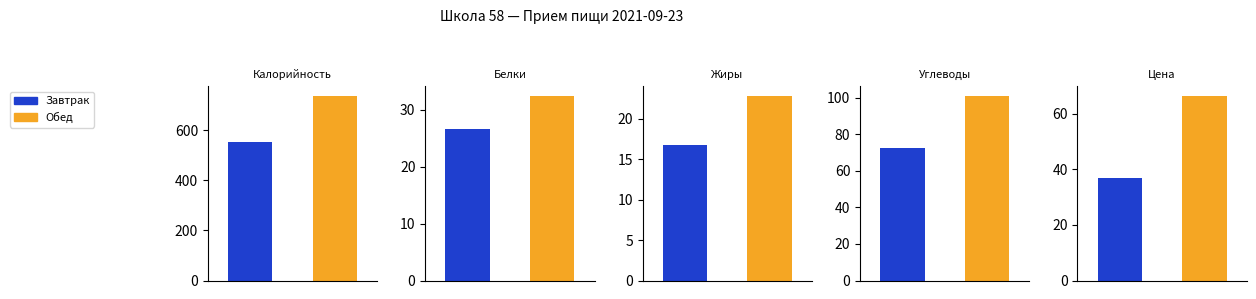

True or false: Обед has a value of 12.1 at Жиры.

False